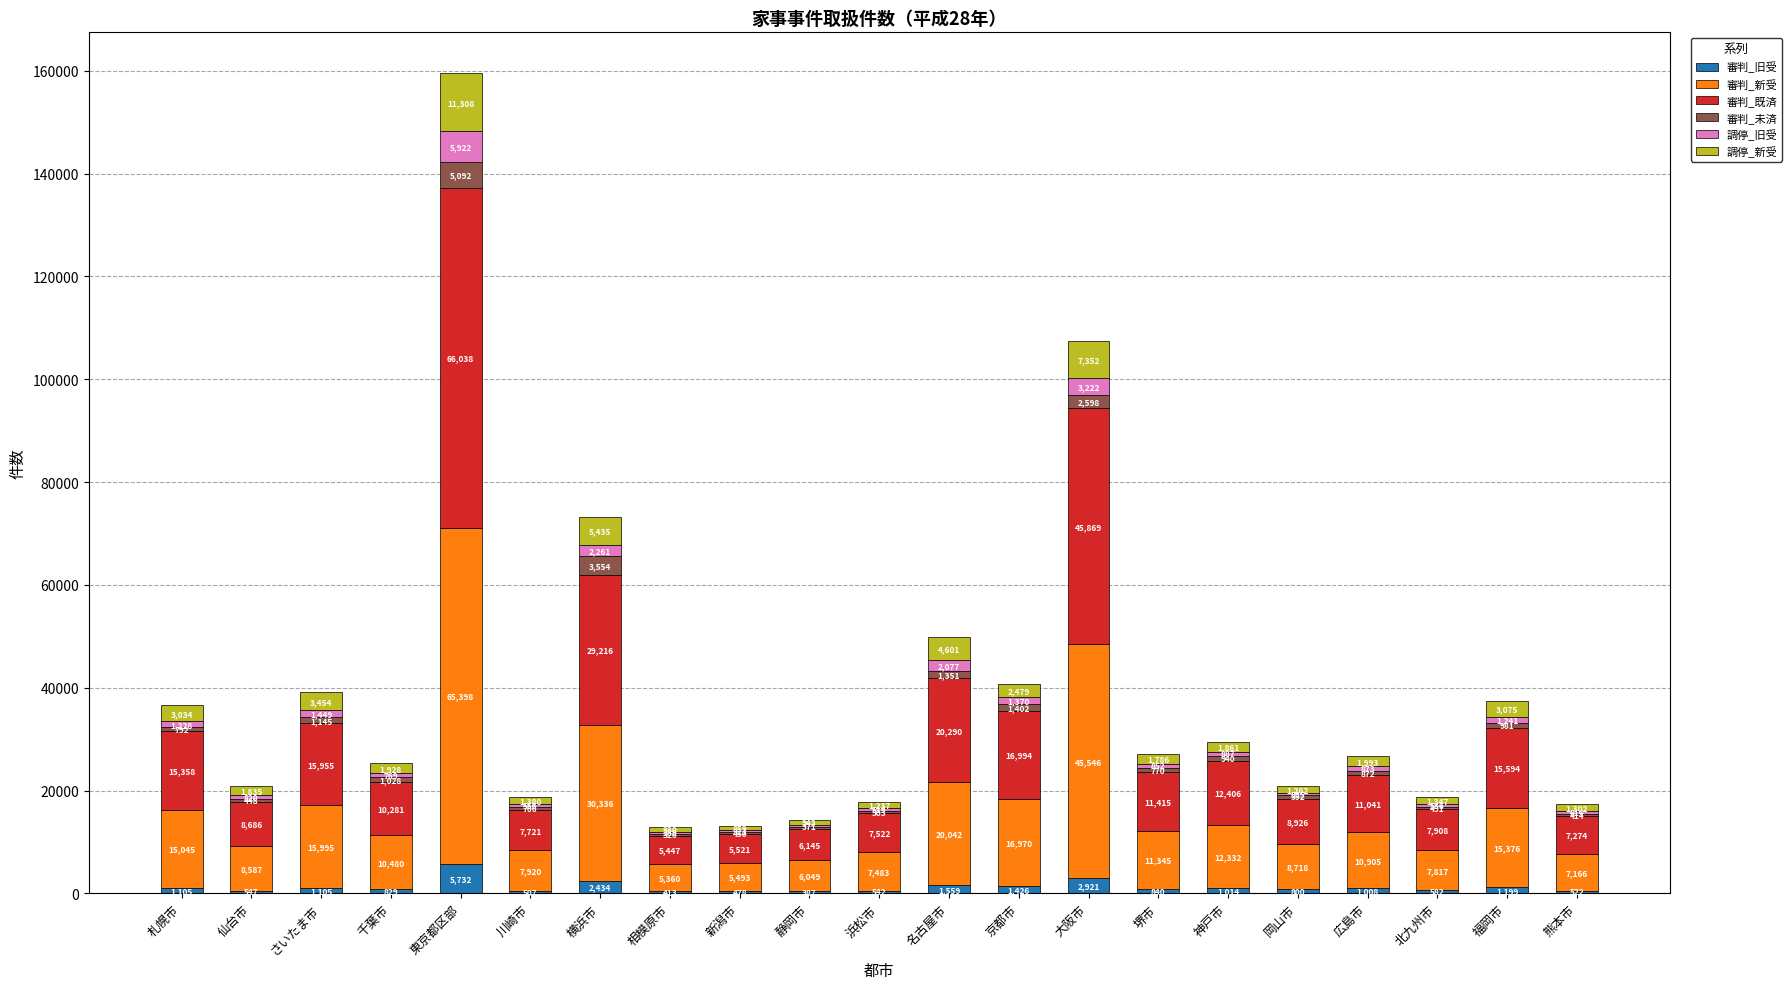

At which label does 審判_旧受 reach its peak?

東京都区部